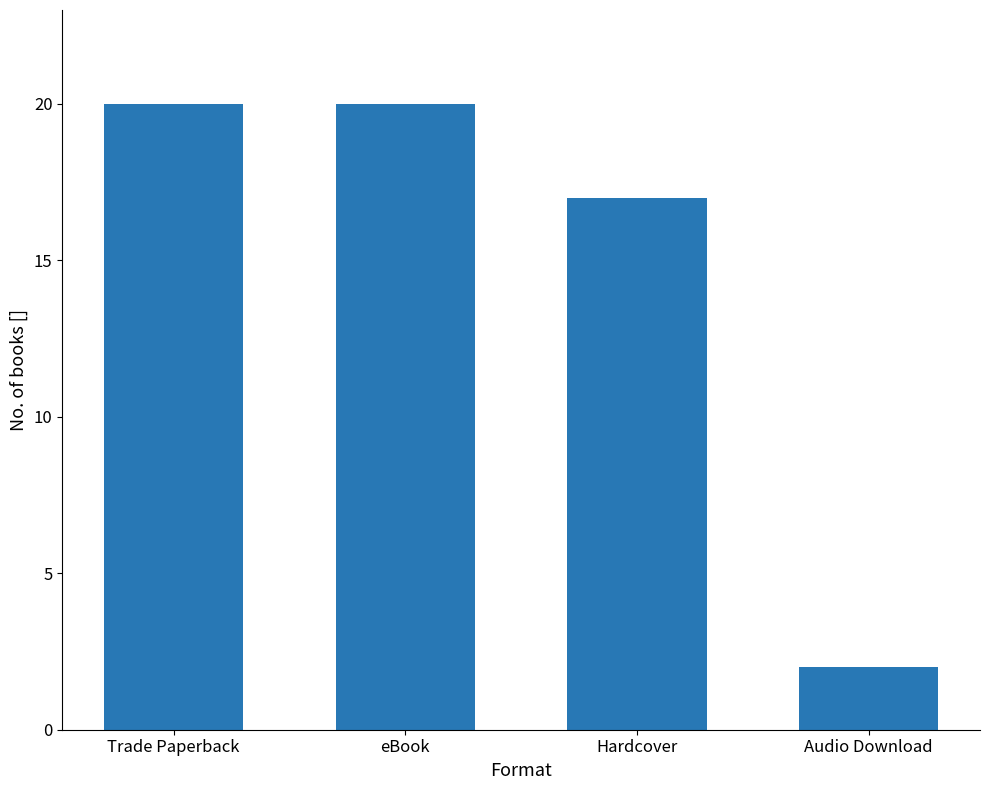

What is the approximate value at Hardcover, to the nearest 5?

15